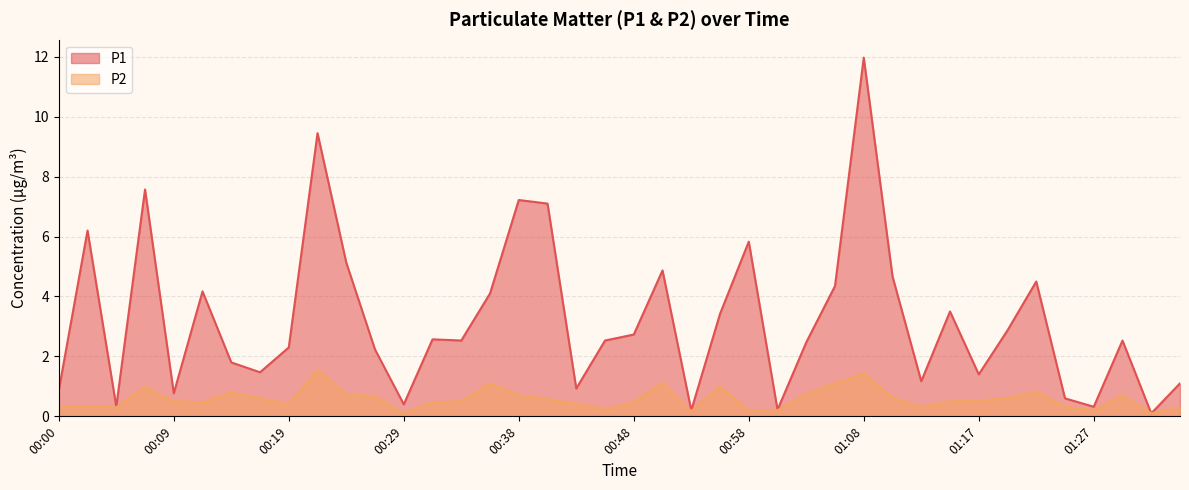

How many values in the P1 series are below 2?

15